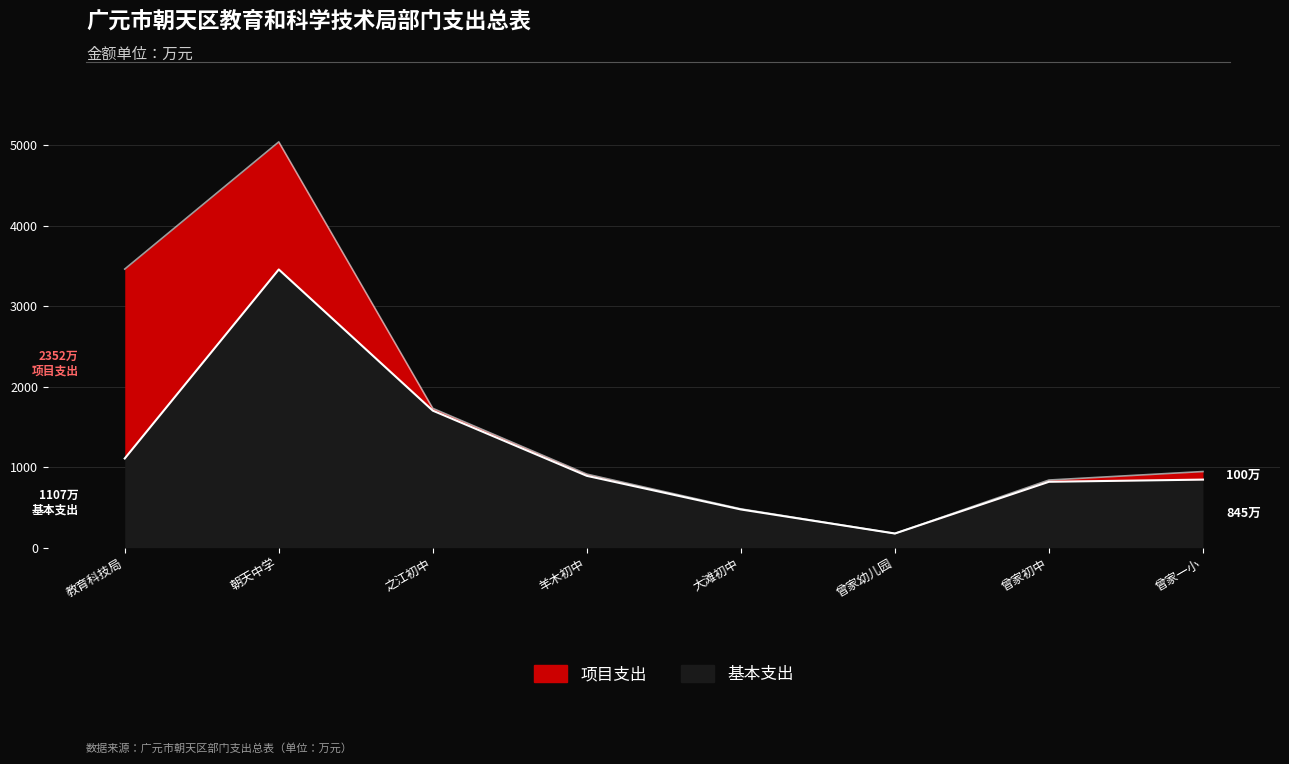

What is the average value of the 基本支出 series?

1183.3